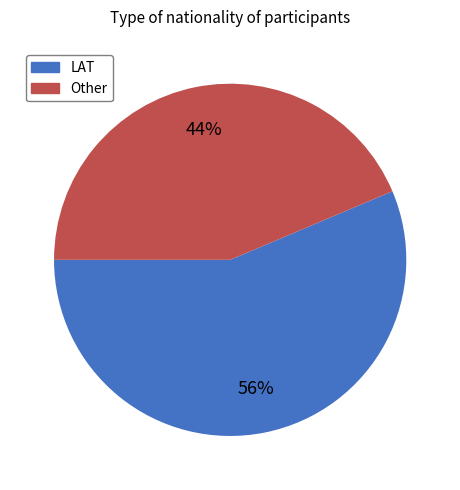

To the nearest percent, what percentage of the pie is Other?

44%